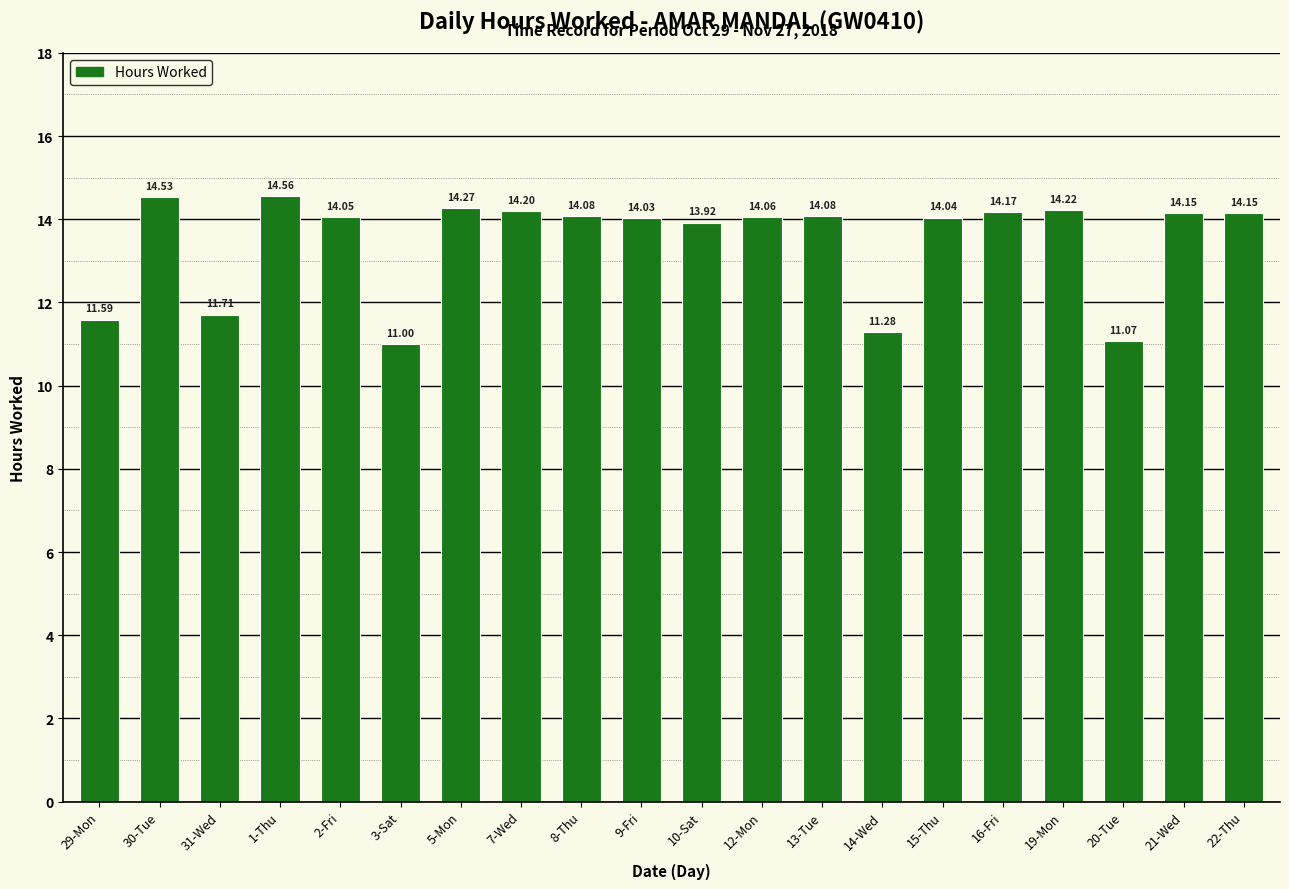

Reading left to right, list all the values displayed in this chart.

29-Mon=11.6	30-Tue=14.5	31-Wed=11.7	1-Thu=14.6	2-Fri=14.1	3-Sat=11.0	5-Mon=14.3	7-Wed=14.2	8-Thu=14.1	9-Fri=14.0	10-Sat=13.9	12-Mon=14.1	13-Tue=14.1	14-Wed=11.3	15-Thu=14.0	16-Fri=14.2	19-Mon=14.2	20-Tue=11.1	21-Wed=14.2	22-Thu=14.2